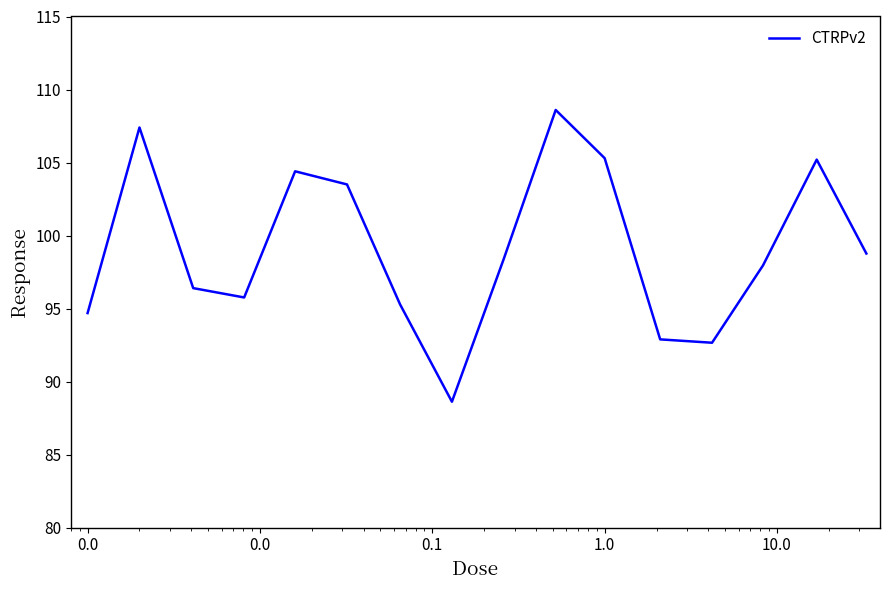

How many lines are shown in the chart?

1